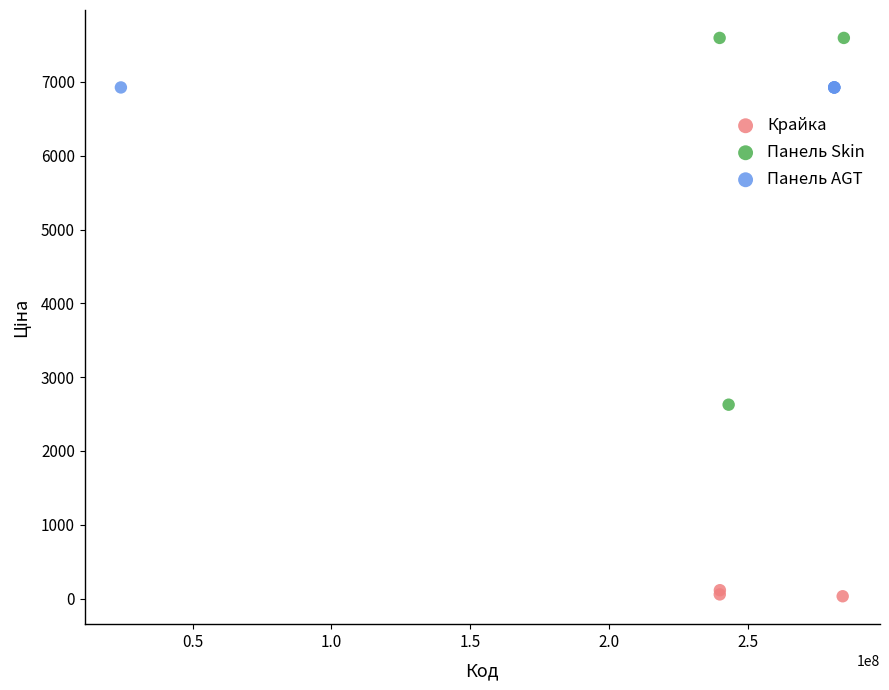

Which series reaches the minimum Y coordinate?

Крайка